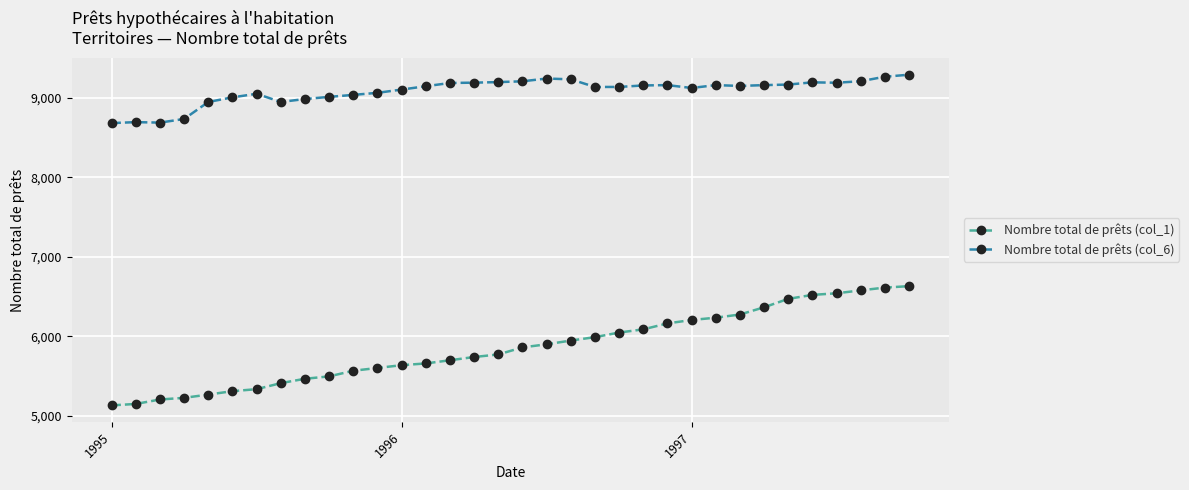

What is the greatest value displayed?

9293